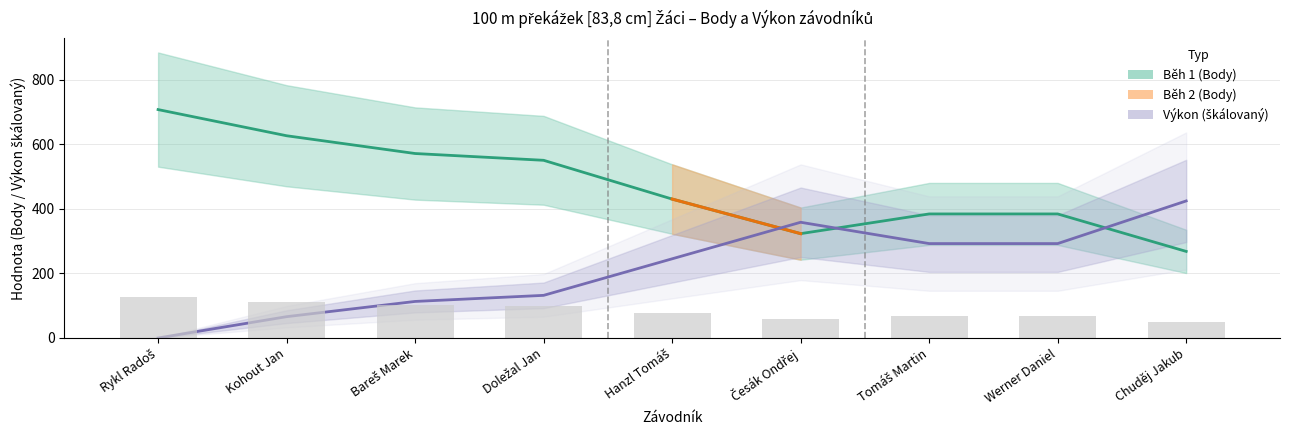

Does the chart contain any negative values?

No